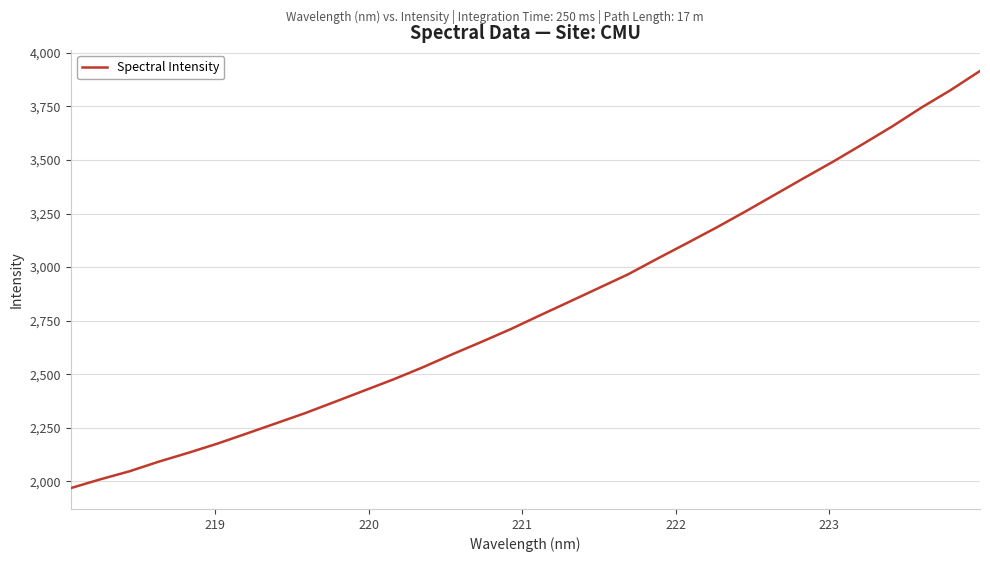

What is the difference between the maximum and minimum values?

1948.0